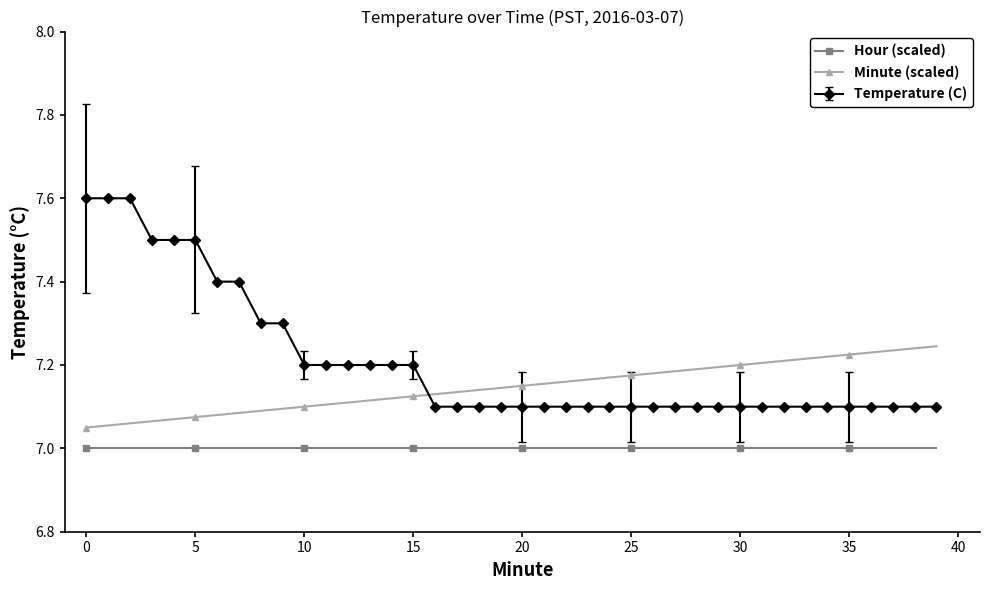

Which series has the largest range (max minus min)?

Temperature (C)